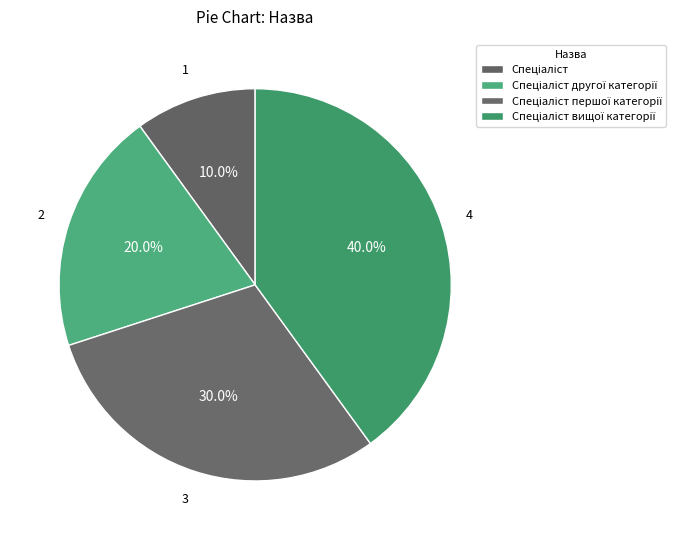

Count the number of slices in the pie.

4